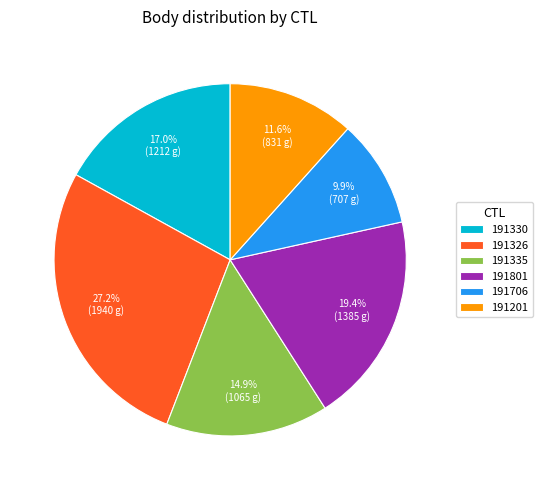

Is there a majority slice in this chart?

No